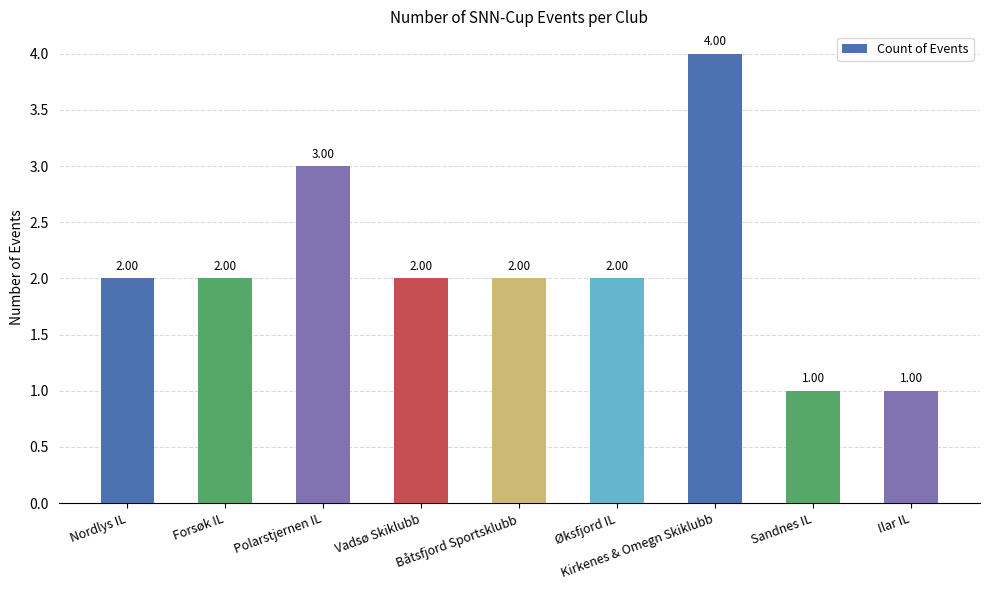

What is the value of the 3rd bar from the left?

3